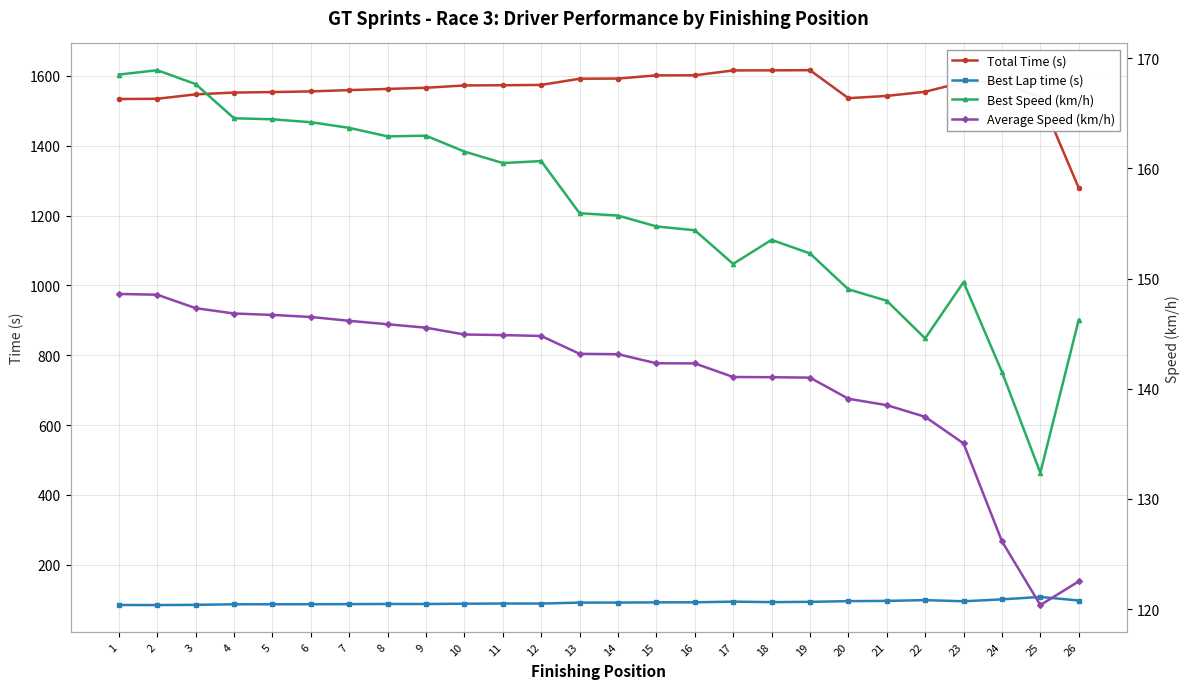

Is this an area chart (filled region under the line)?

No